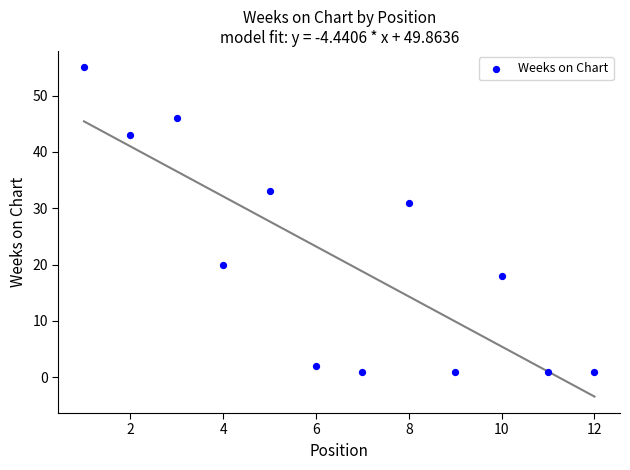

What is the range of Y values (max minus min)?

54